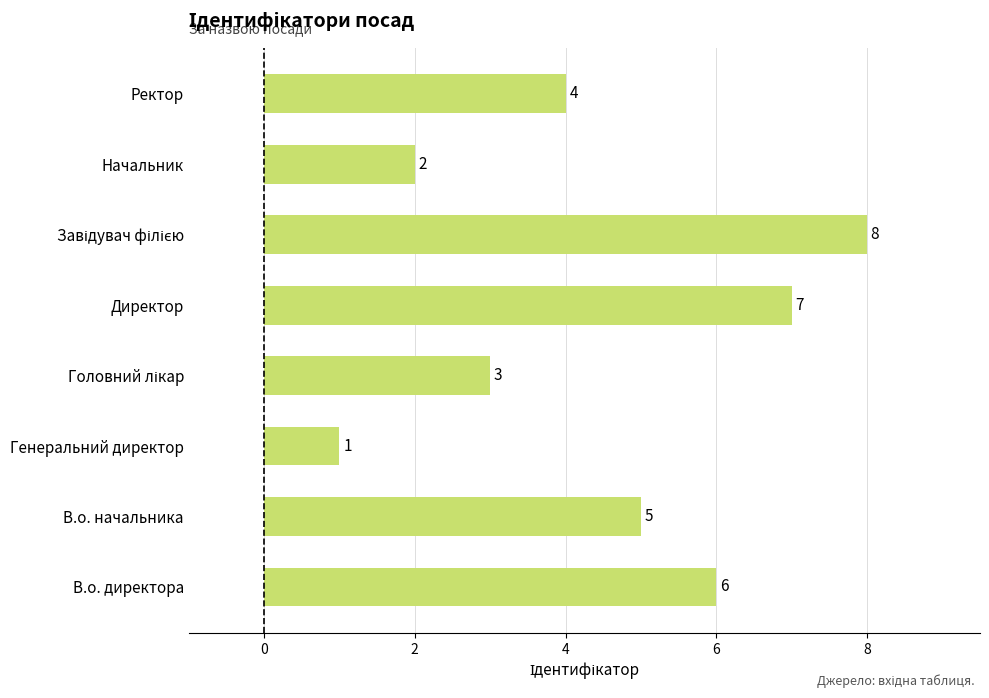

What is the sum of all values?

36